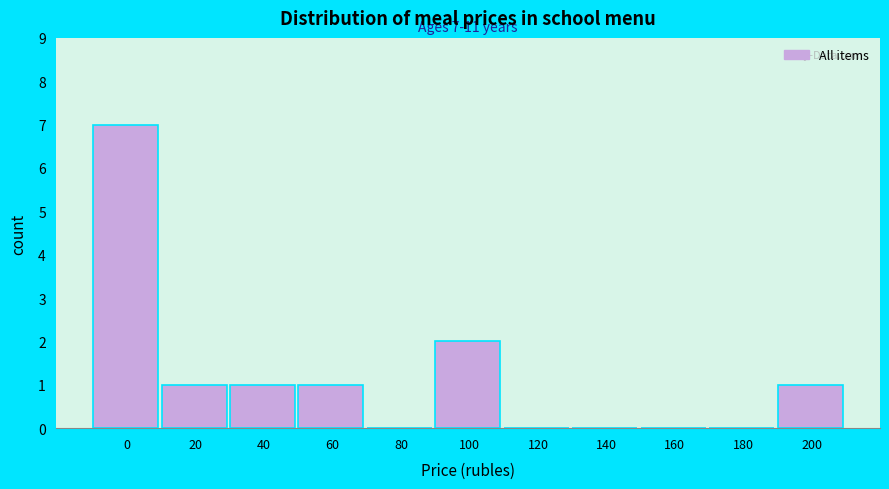

Reading left to right, what are all the values shown in this chart?

0=7	20=1	40=1	60=1	80=0	100=2	120=0	140=0	160=0	180=0	200=1